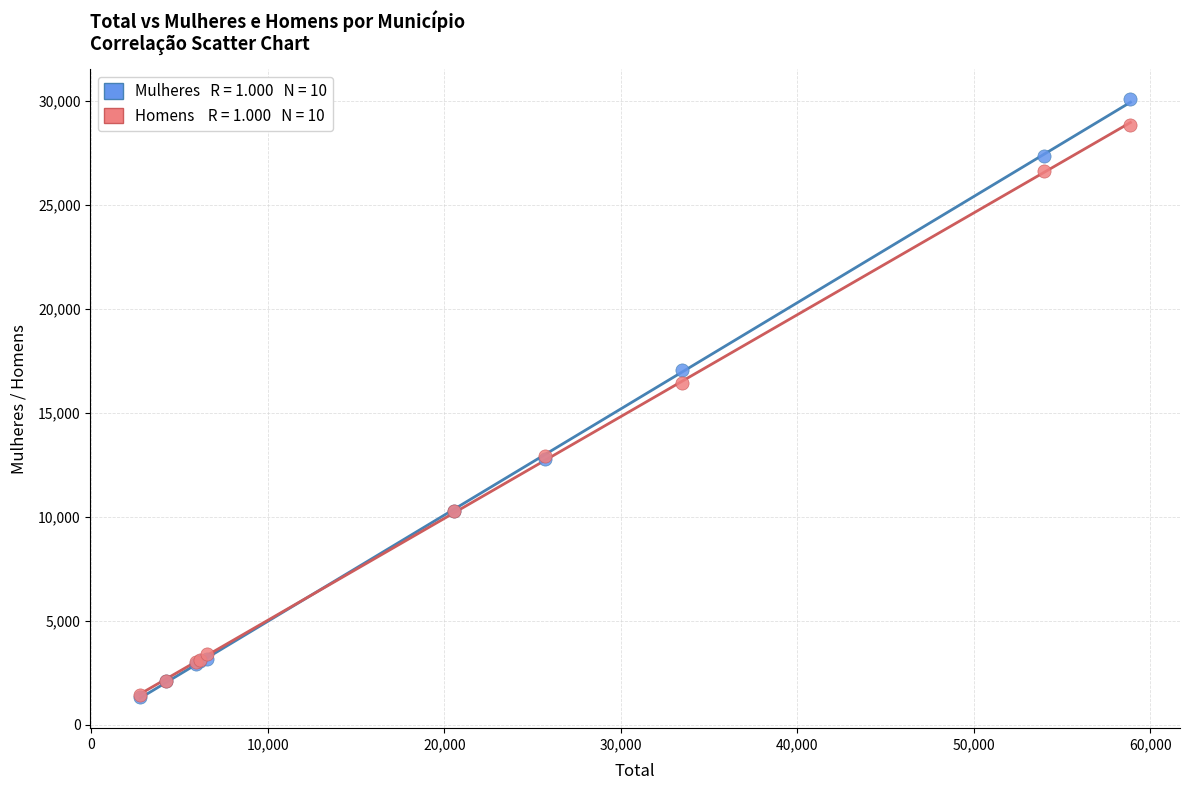

Across all series, what Y value is closest to 15692?

16425